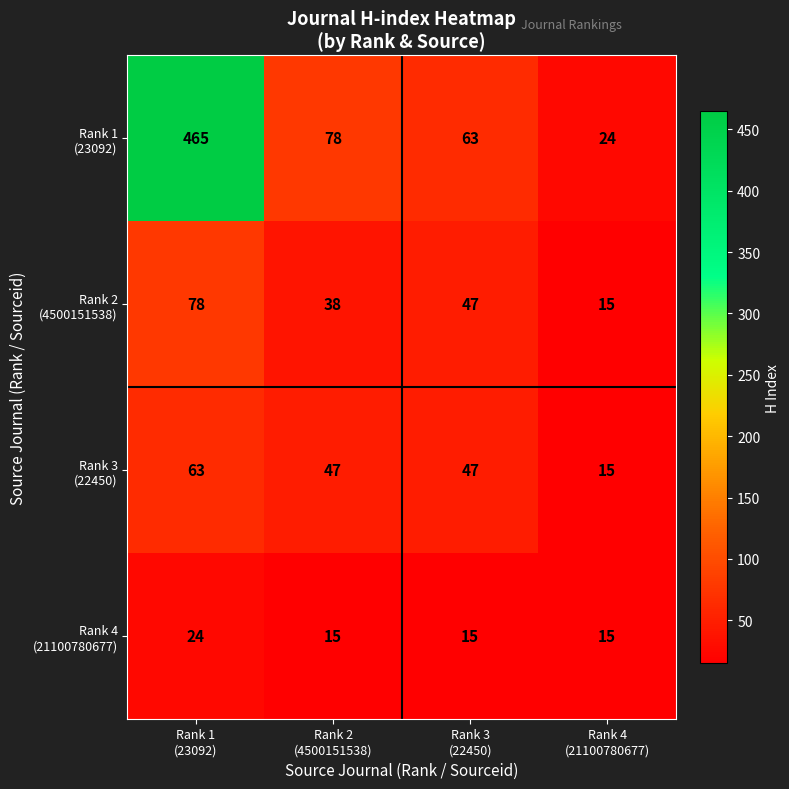

What is the maximum value shown in the chart?

465